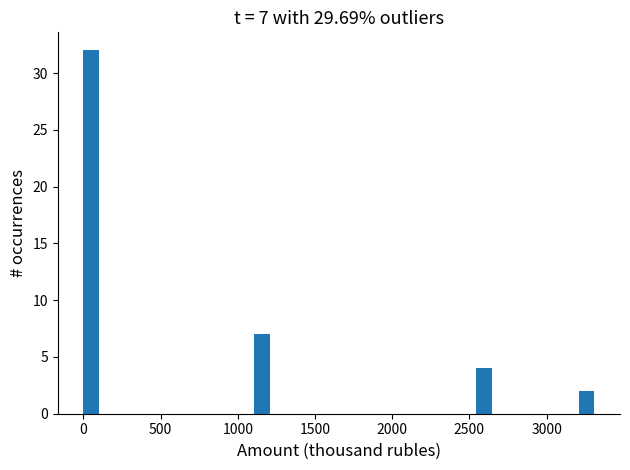

Around what value on the x-axis is the tallest bar? Give the approximate position of its centre, as read against the axis.

50